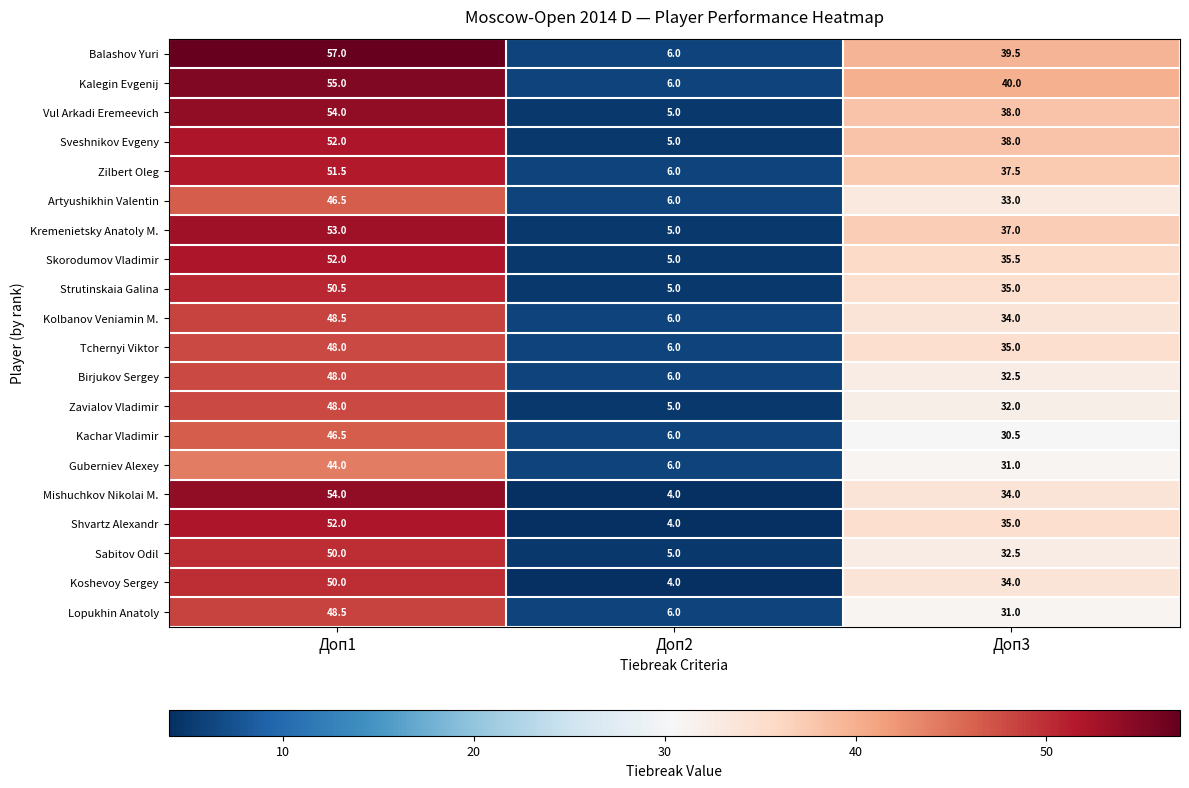

At which category is the sum across all series the highest?

Доп1